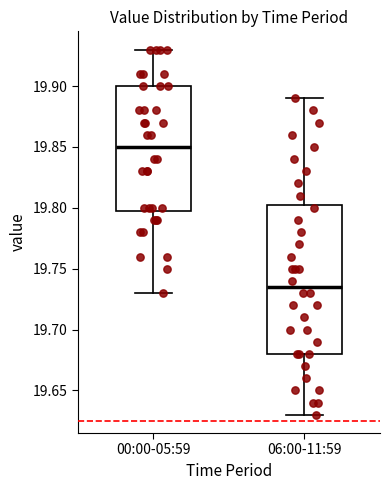

Reading left to right, read every box against the y-axis: the position of its median line, the range the box covers, and the ends of its whiskers. The values are not printed on the chart, so give them approximately, as read against the axis.

00:00-05:59: median 19.850, box 19.800 to 19.900, whiskers 19.730 to 19.930
06:00-11:59: median 19.735, box 19.680 to 19.805, whiskers 19.630 to 19.890